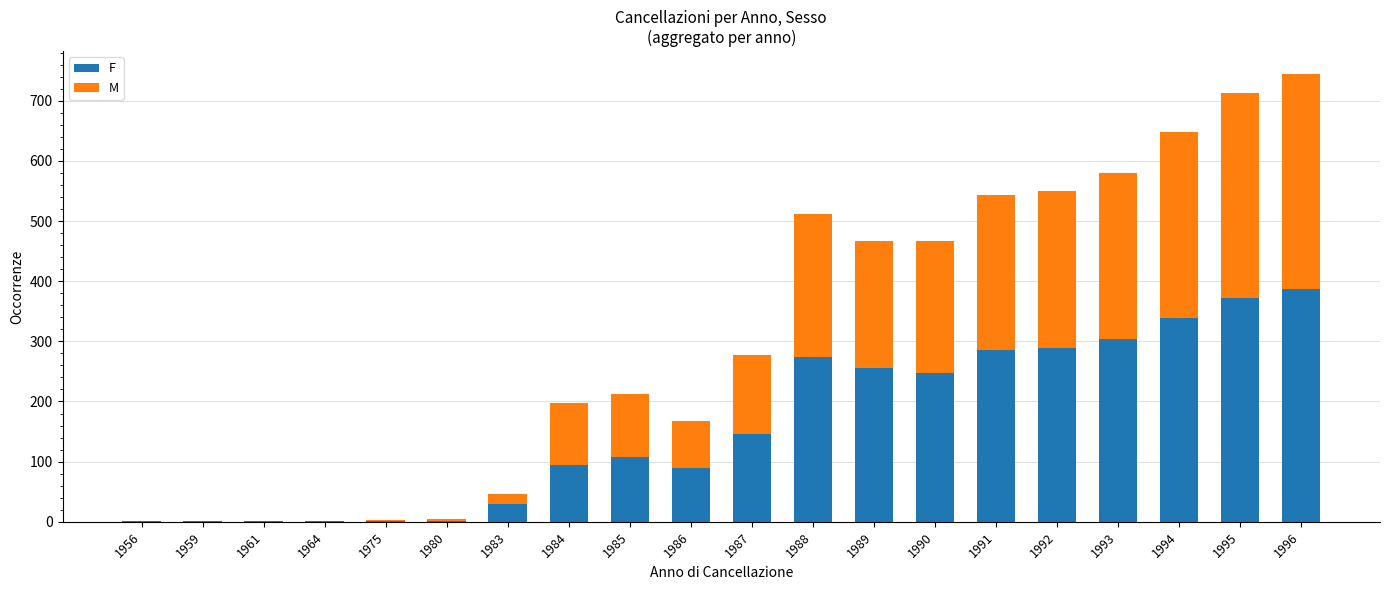

What is the sum of the F values at 1983 and 1995?

402